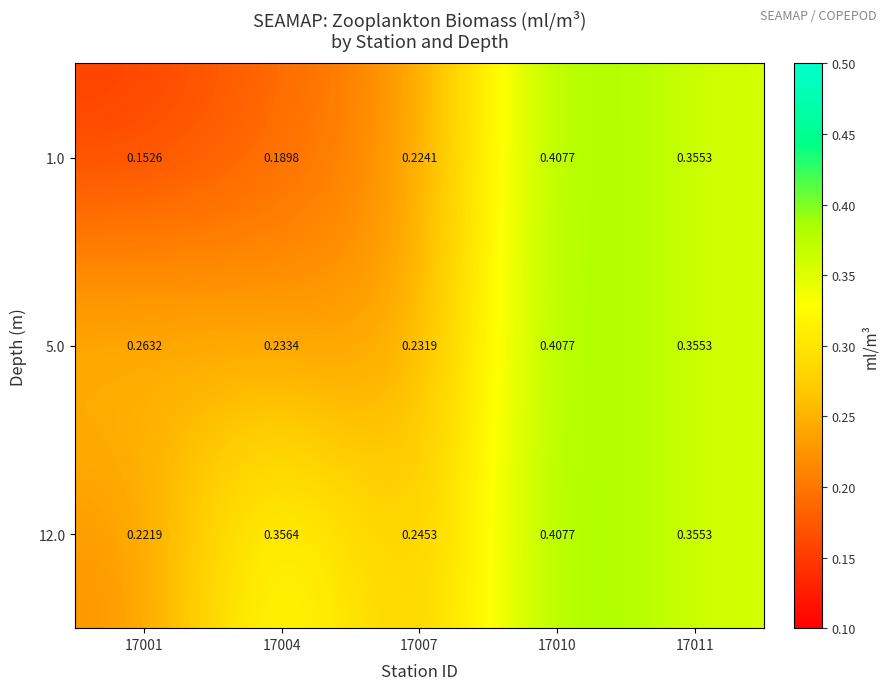

Is the value of 5.0 at 17007 greater than the value of 12.0 at 17011?

No